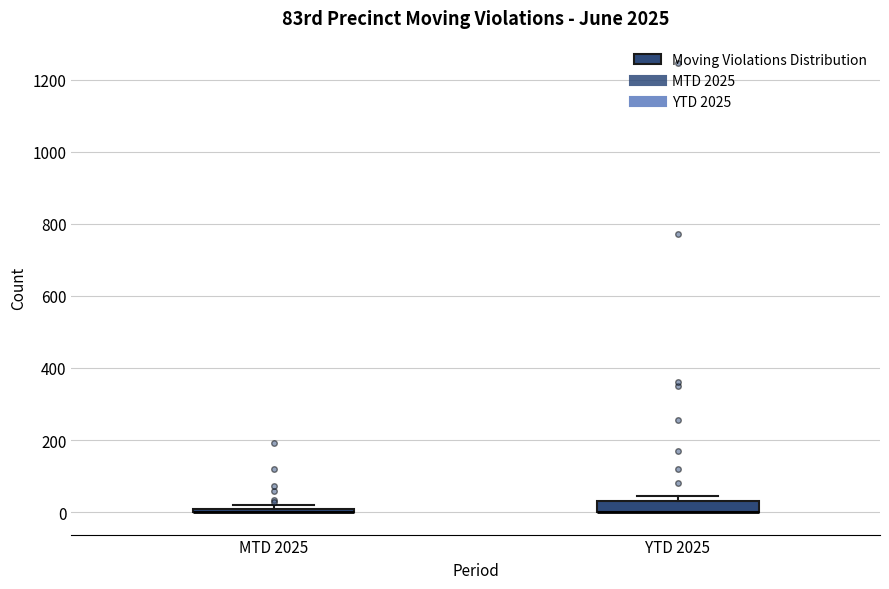

Where is the upper edge of the box for YTD 2025 on the y-axis? The values are not printed on the chart, so give them approximately, as read against the axis.

40